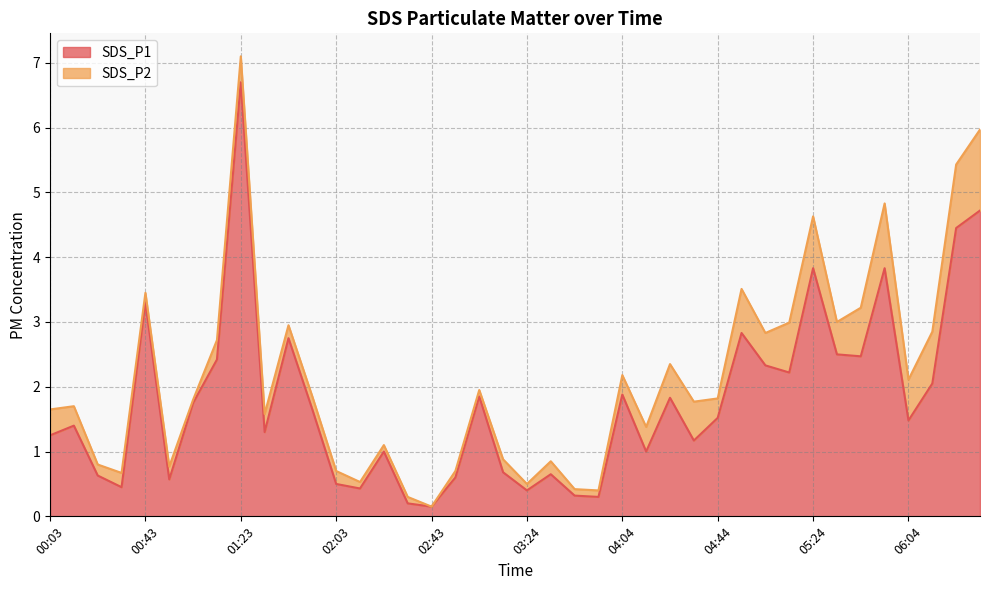

Reading left to right, what are all the values shown in this chart?

1.2	1.4	0.6	0.5	3.3	0.6	1.8	2.4	6.7	1.3	2.8	1.6	0.5	0.4	1.0	0.2	0.1	0.6	1.9	0.7	0.4	0.7	0.3	0.3	1.9	1.0	1.8	1.2	1.5	2.8	2.3	2.2	3.8	2.5	2.5	3.8	1.5	2.0	4.5	4.7